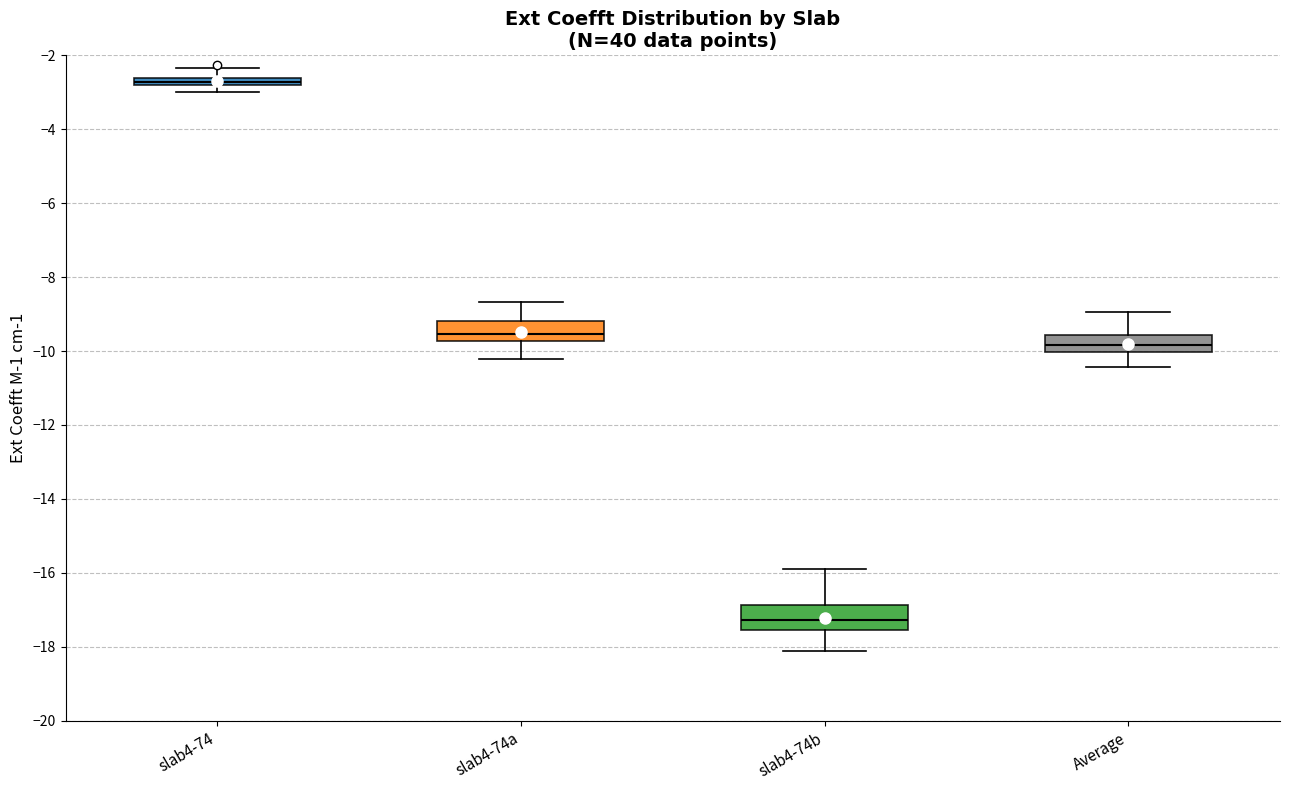

Which box's median line is the highest?

slab4-74